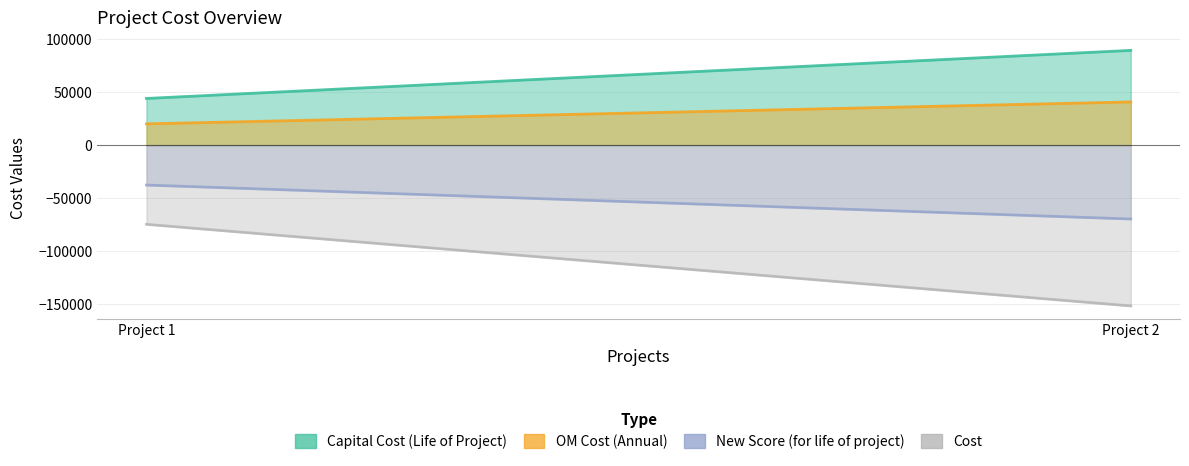

What is the total value across all series at Project 1?

-48234.5